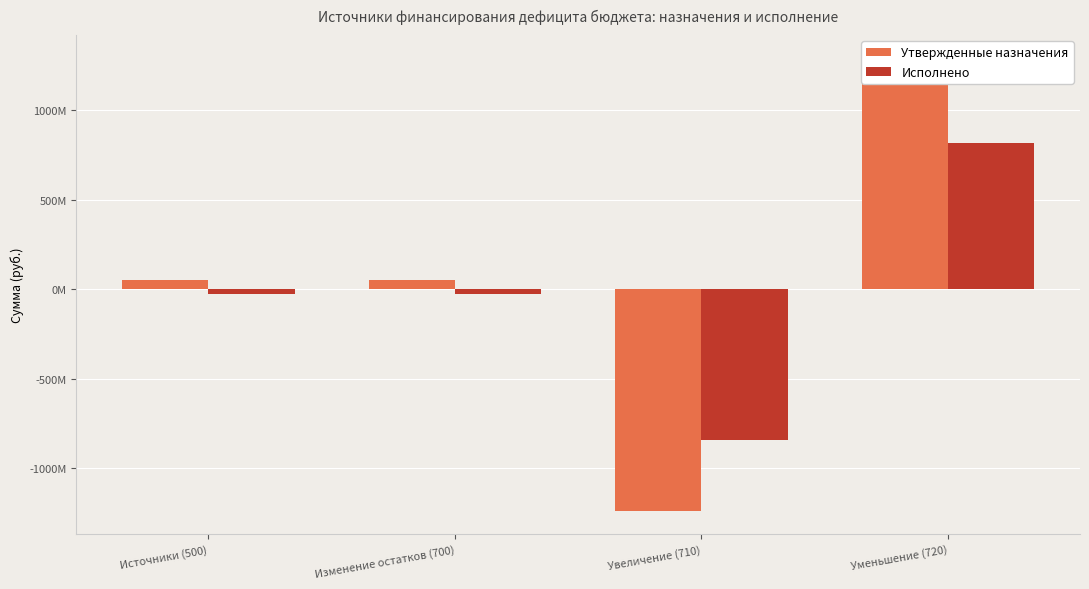

List the series in order of their peak value, highest first.

Утвержденные назначения, Исполнено